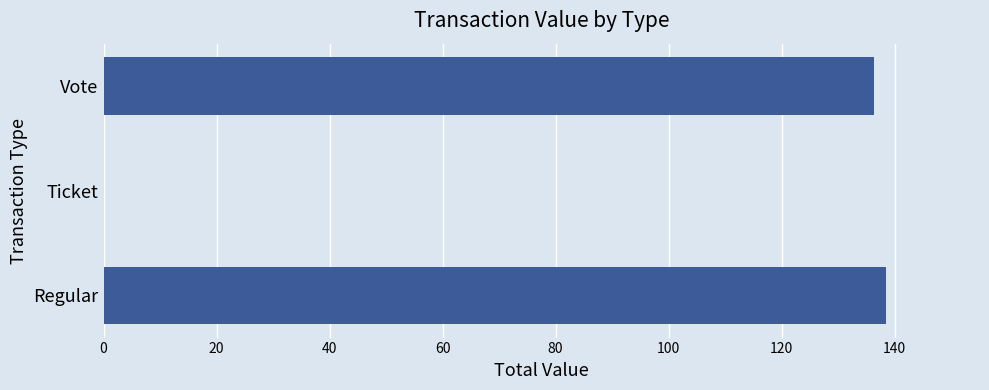

Is it true that the value at Regular is 245.7?

False